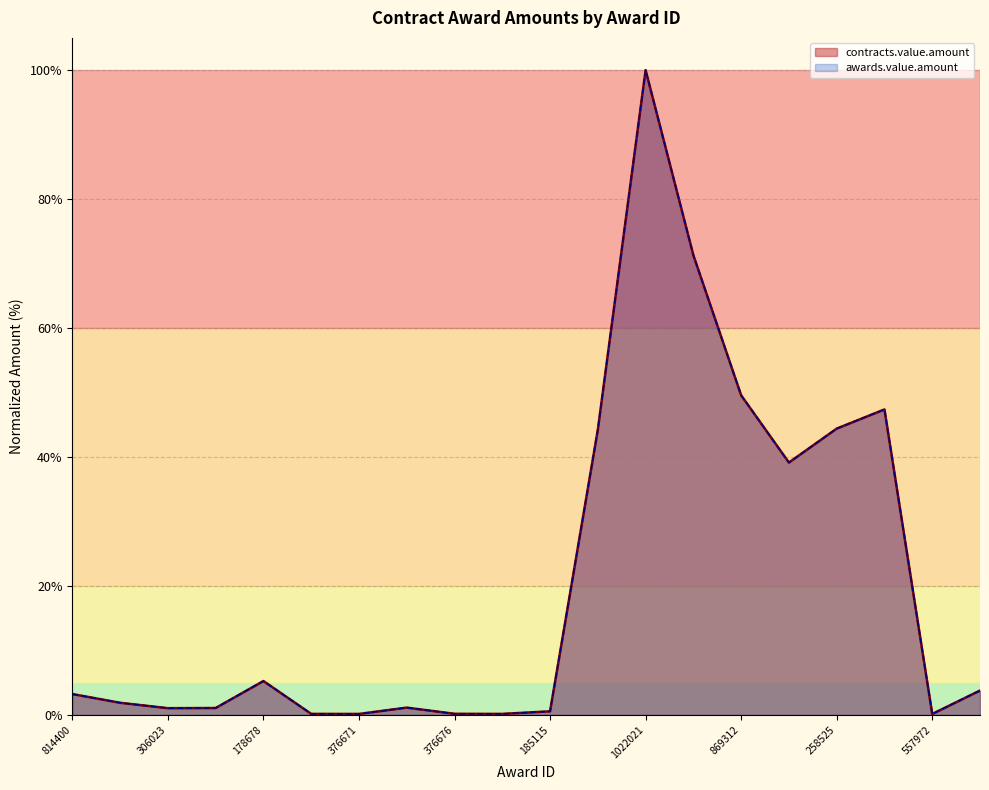

What is the difference between the maximum and minimum values in the contracts.value.amount series?

99.9